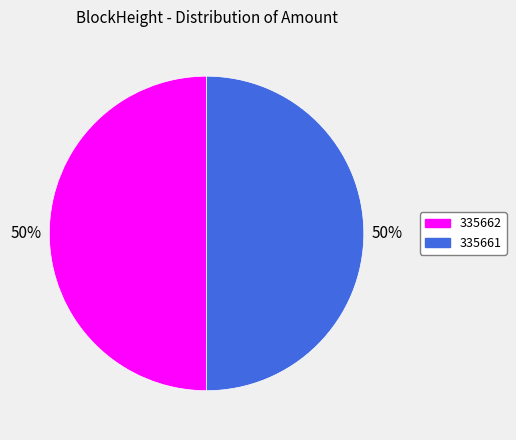

To the nearest percent, what is the average slice percentage?

50%